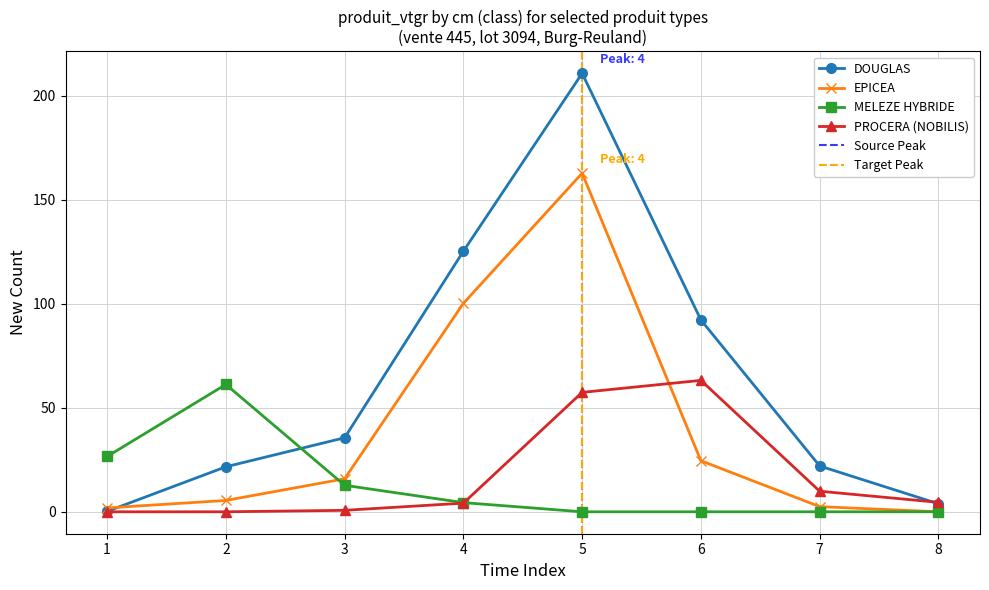

What value does the DOUGLAS series have at 4?

125.3